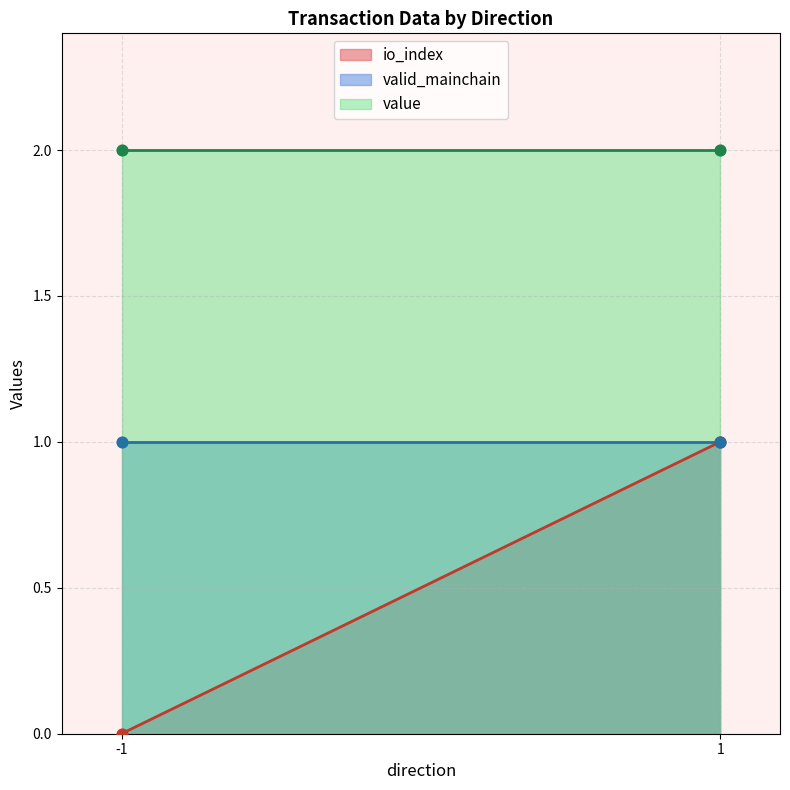

At which category is the sum across all series the highest?

1